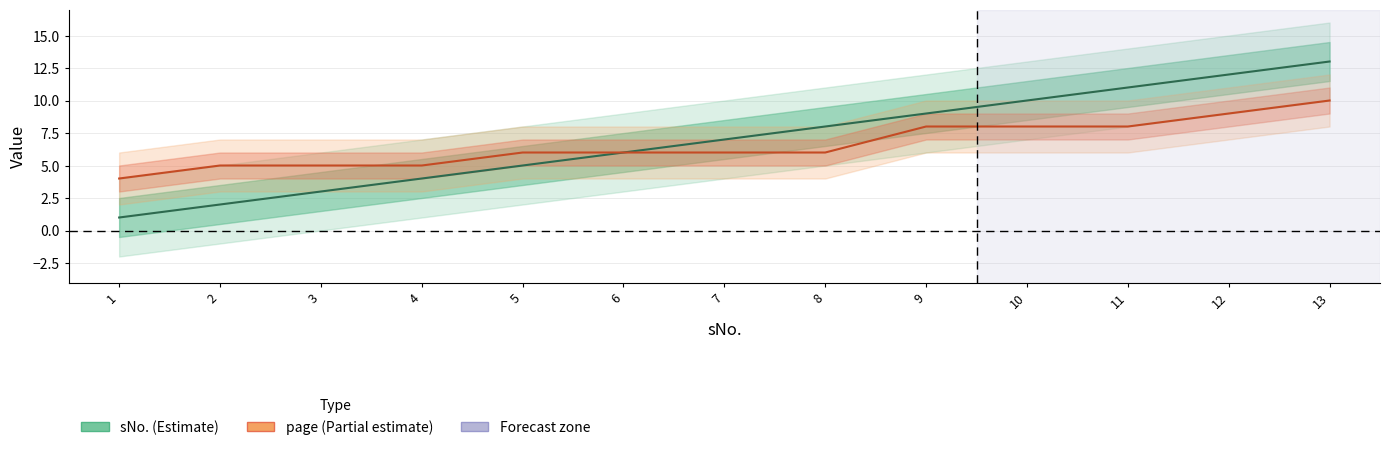

Which series has the largest total across all categories?

sNo.